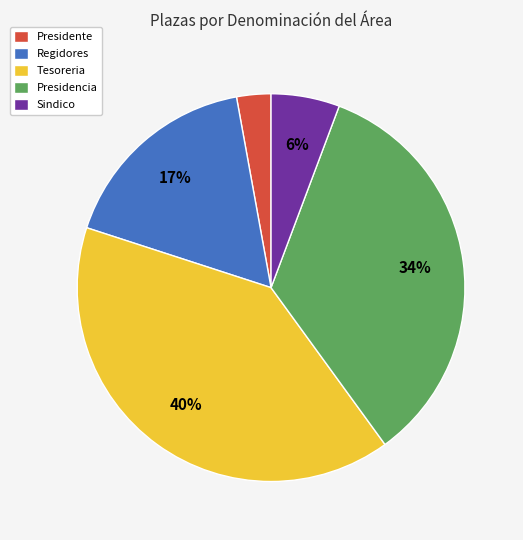

Rank the categories by value from highest to lowest.

Tesoreria, Presidencia, Regidores, Sindico, Presidente